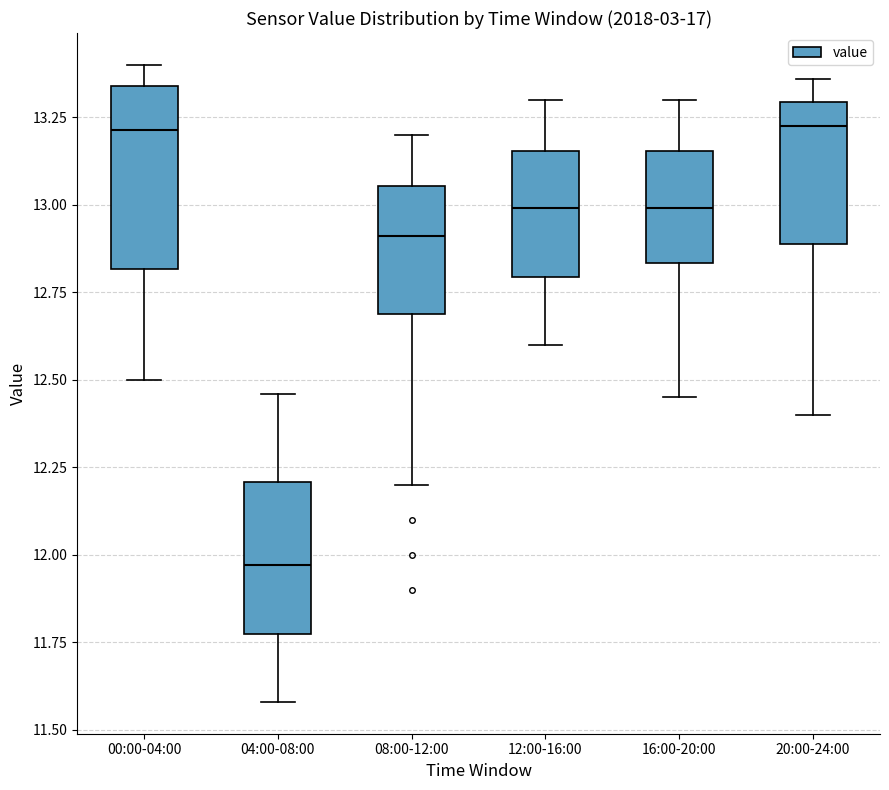

Reading left to right, read every box against the y-axis: the position of its median line, the range the box covers, and the ends of its whiskers. The values are not printed on the chart, so give them approximately, as read against the axis.

00:00-04:00: median 13.20, box 12.80 to 13.35, whiskers 12.50 to 13.40
04:00-08:00: median 11.95, box 11.80 to 12.20, whiskers 11.60 to 12.45
08:00-12:00: median 12.90, box 12.70 to 13.05, whiskers 12.20 to 13.20
12:00-16:00: median 13.00, box 12.80 to 13.15, whiskers 12.60 to 13.30
16:00-20:00: median 13.00, box 12.85 to 13.15, whiskers 12.45 to 13.30
20:00-24:00: median 13.25, box 12.90 to 13.30, whiskers 12.40 to 13.35